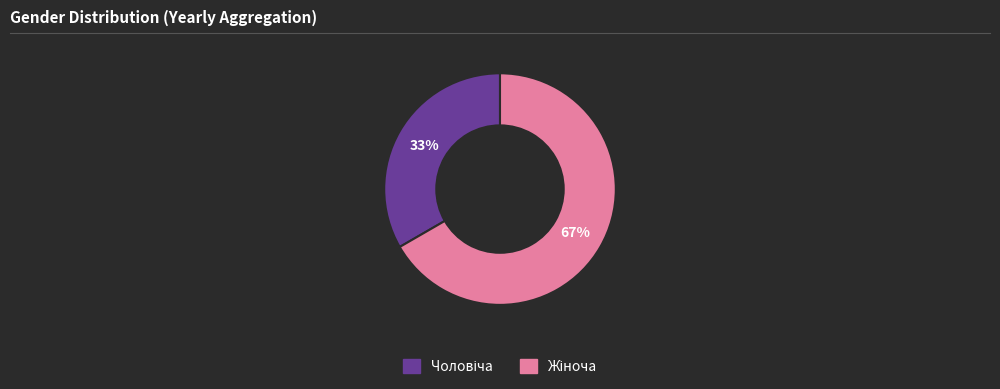

To the nearest percent, what is the average slice percentage?

50%